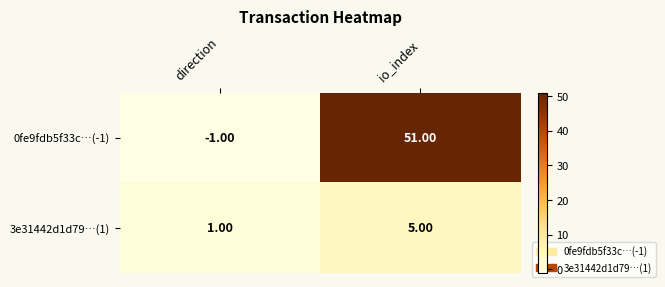

List the series in order of their peak value, highest first.

0fe9fdb5f33c…(-1), 3e31442d1d79…(1)